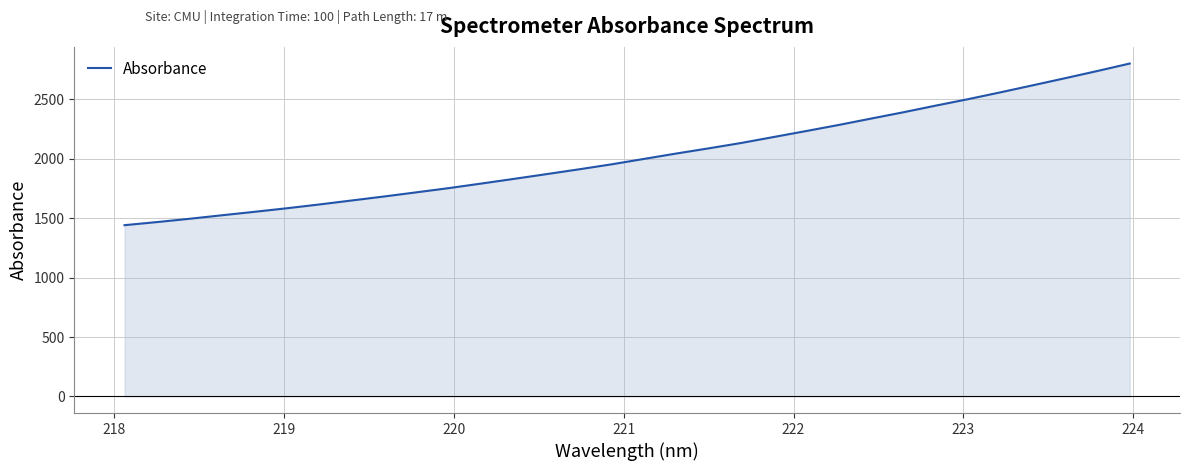

What is the greatest value displayed?

2802.7